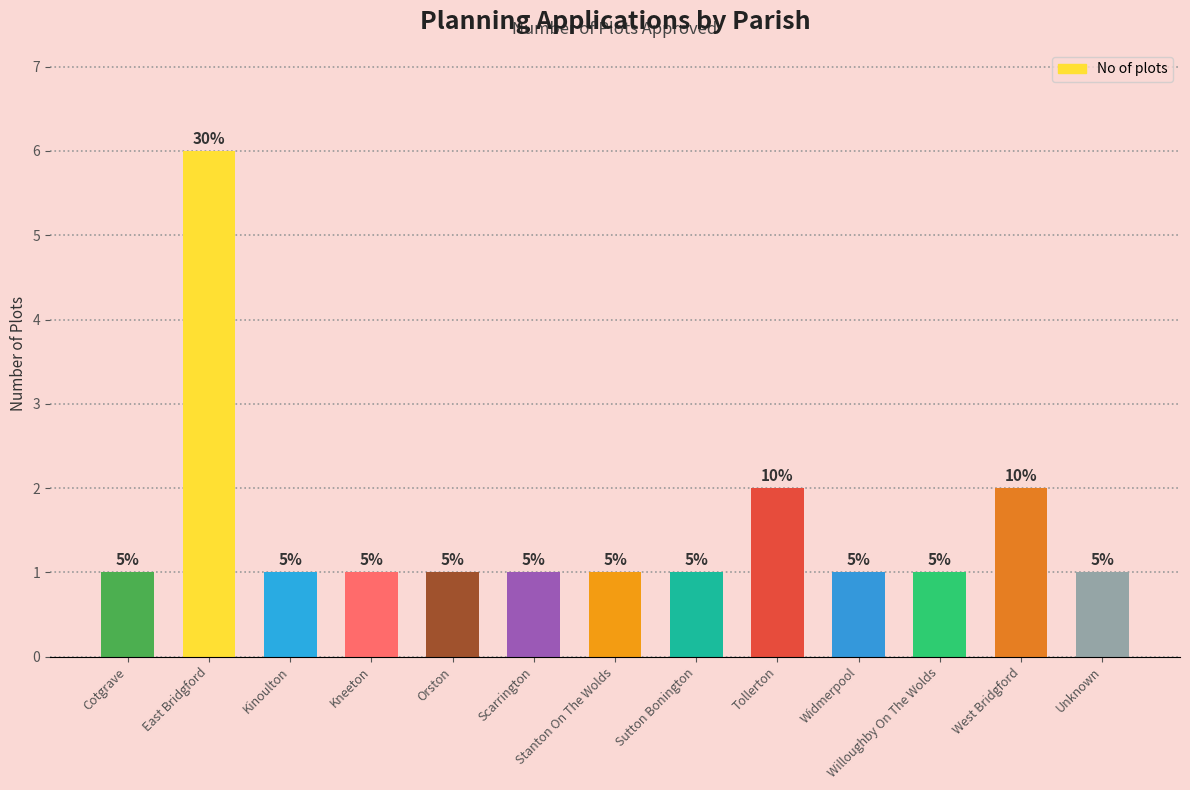

List the labels in order of value, smallest first.

Cotgrave, Kinoulton, Kneeton, Orston, Scarrington, Stanton On The Wolds, Sutton Bonington, Widmerpool, Willoughby On The Wolds, Unknown, Tollerton, West Bridgford, East Bridgford